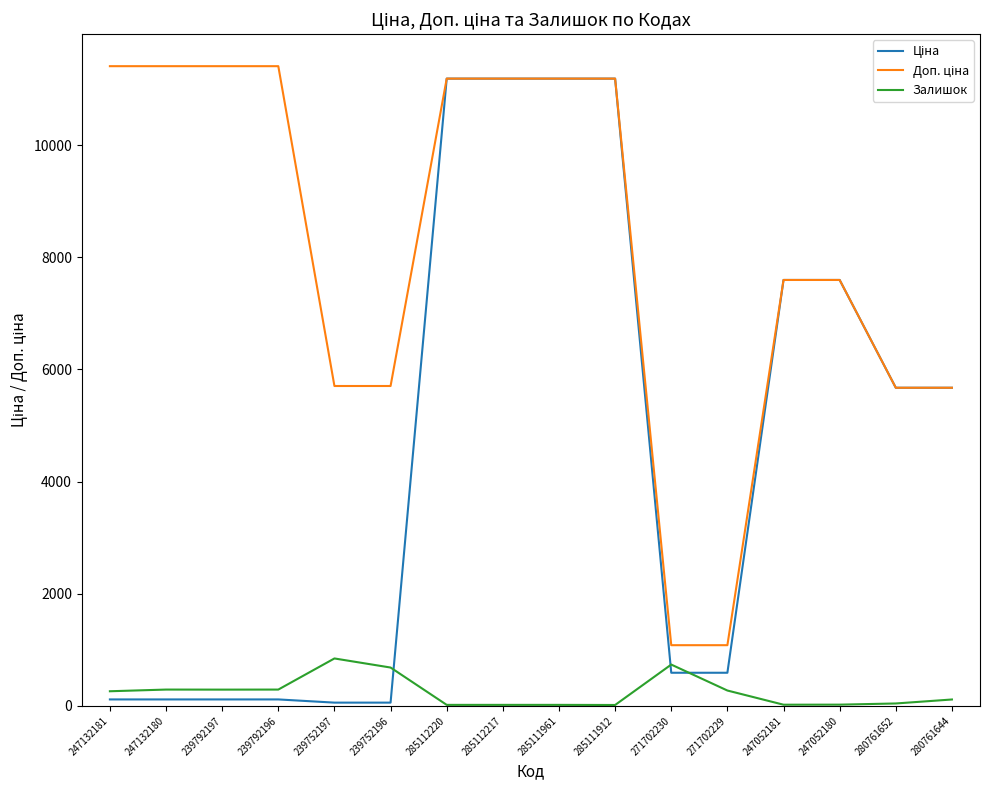

The value of Залишок at 239792196 is 290.0. True or false?

True